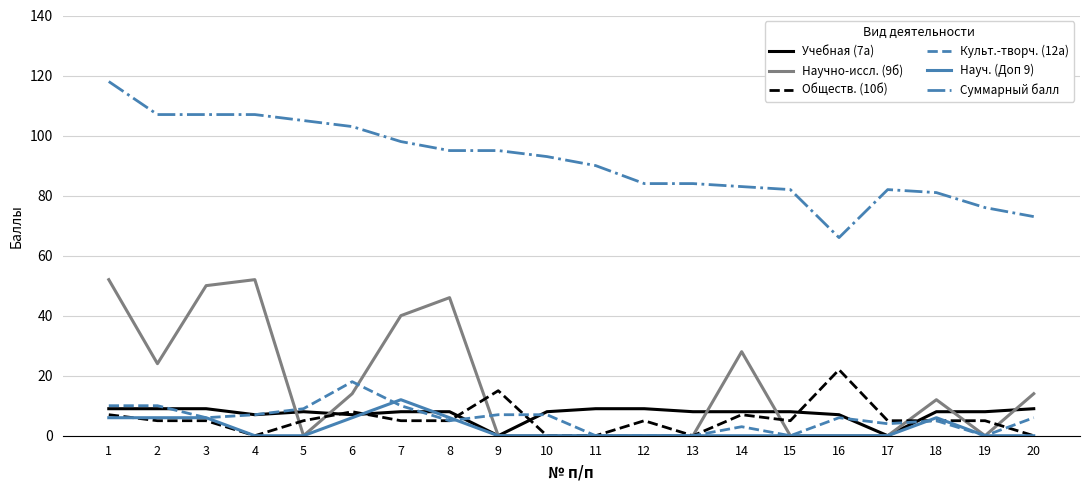

What is the spread (max minus min) of values at 13?

84